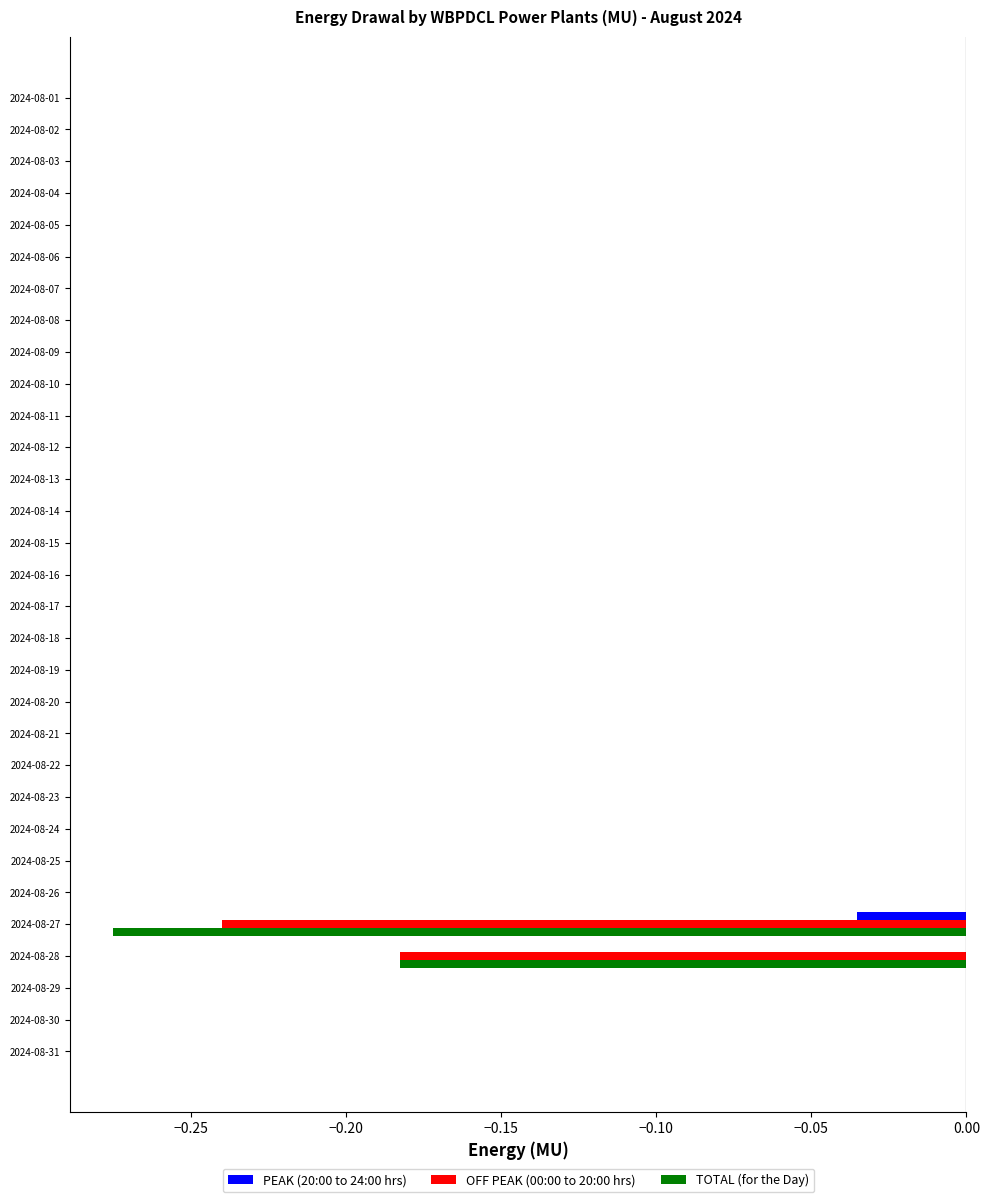

Which series has the largest total across all categories?

PEAK (20:00 to 24:00 hrs)